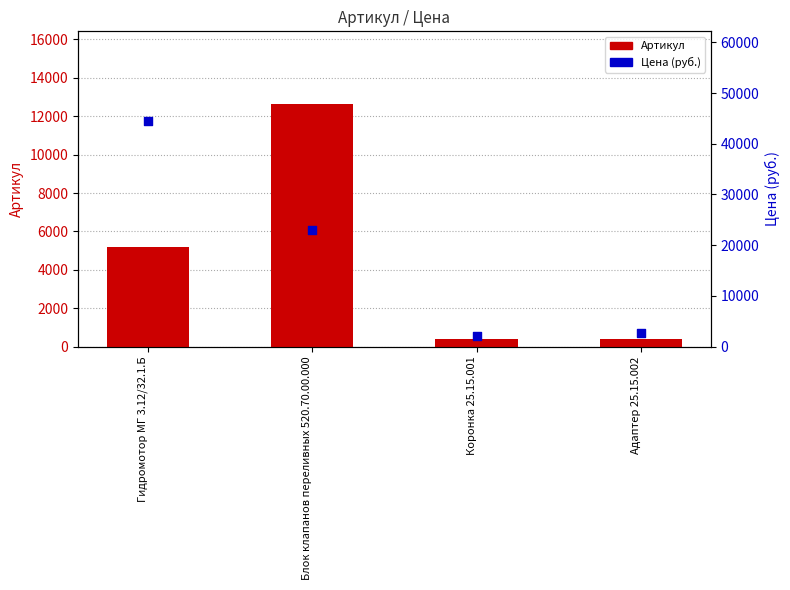

Which series has the widest spread of Y values?

Цена (руб.)